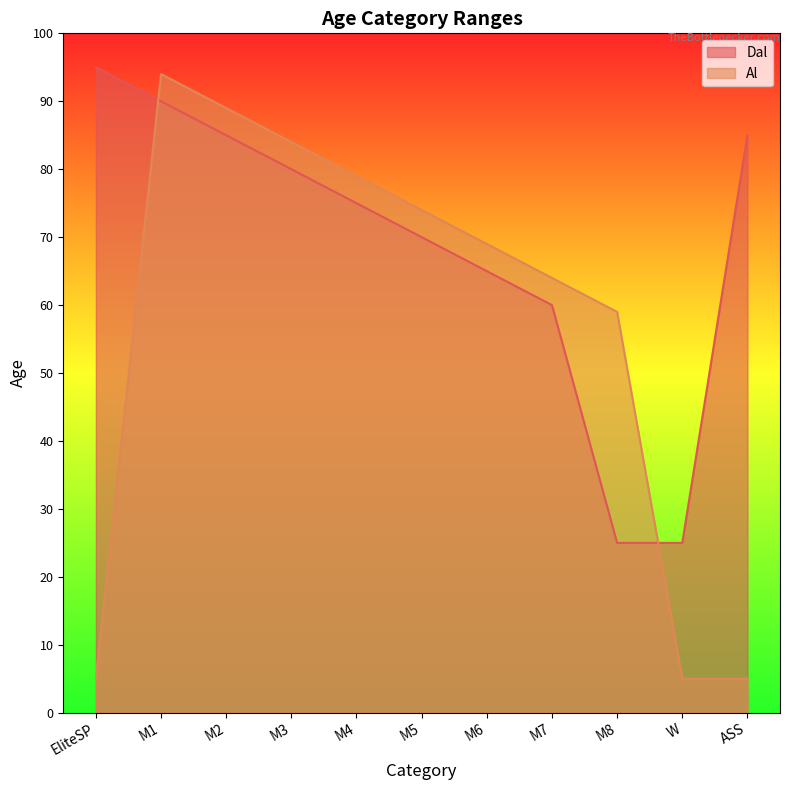

How many values in the Dal series are below 75?

5